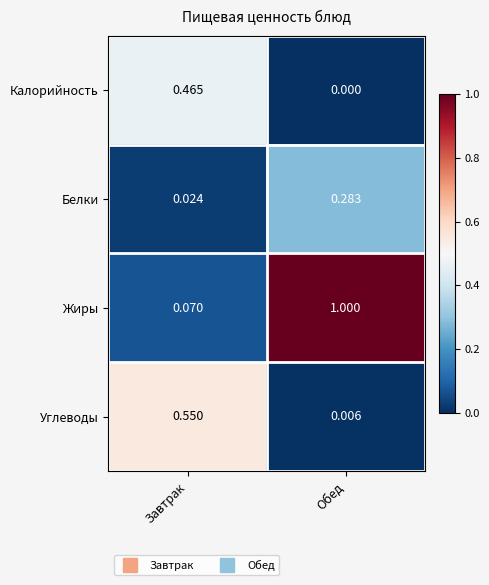

At which label is Белки closest to 0?

Завтрак